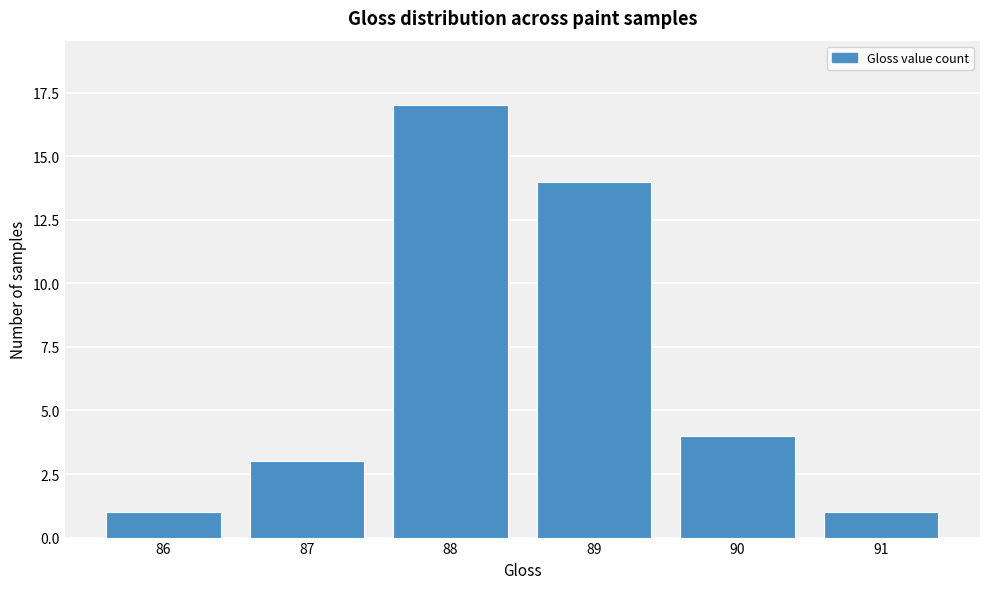

Reading left to right, transcribe this chart: for each bar, give the range it covers on the x-axis and its height. The values are not printed on the chart, so give them approximately, as read against the axis.

85.5 to 86.5: 1
86.5 to 87.5: 3
87.5 to 88.5: 17
88.5 to 89.5: 14
89.5 to 90.5: 4
90.5 to 91.5: 1